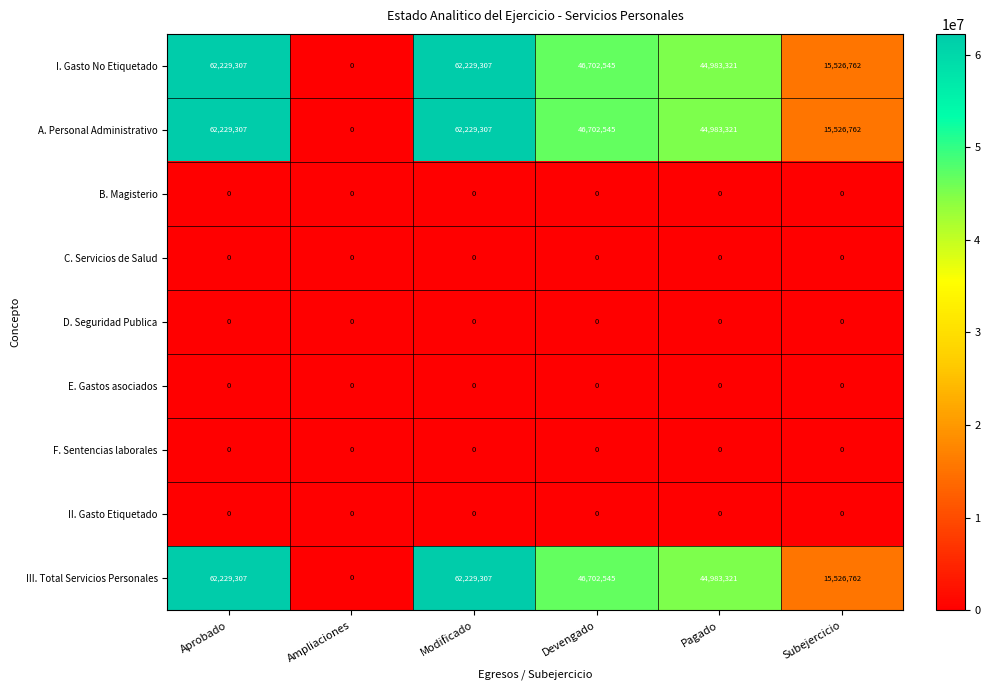

At which label does III. Total Servicios Personales reach its minimum?

Ampliaciones